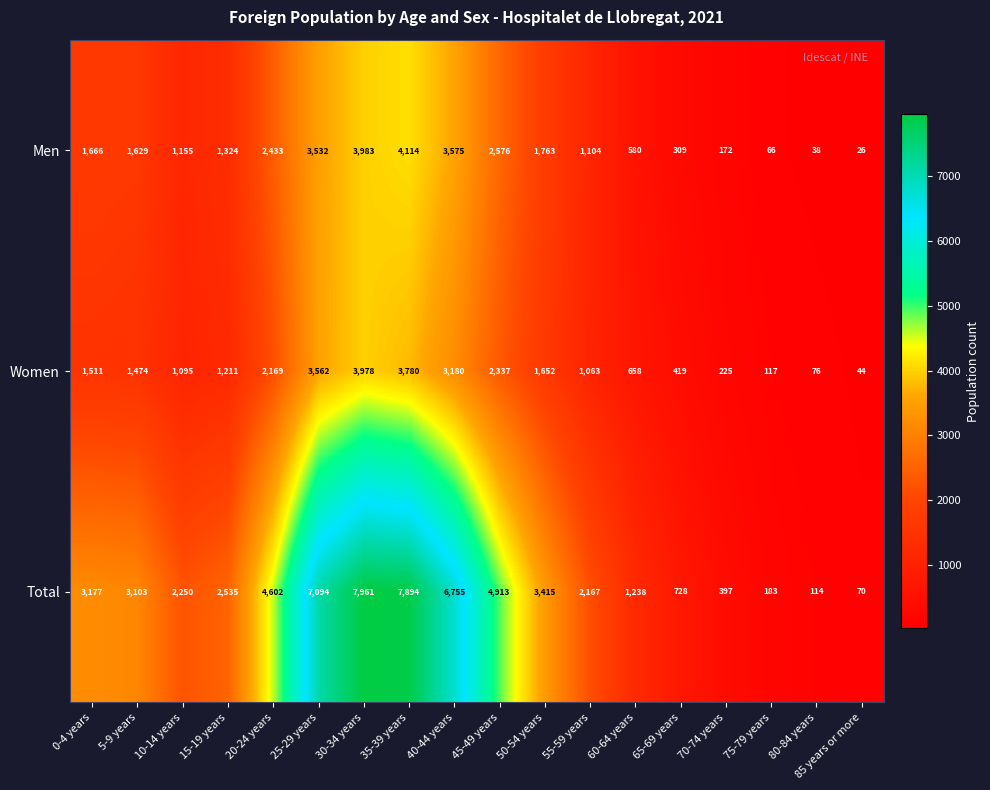

What is the sum of the Men values at 0-4 years and 45-49 years?

4242